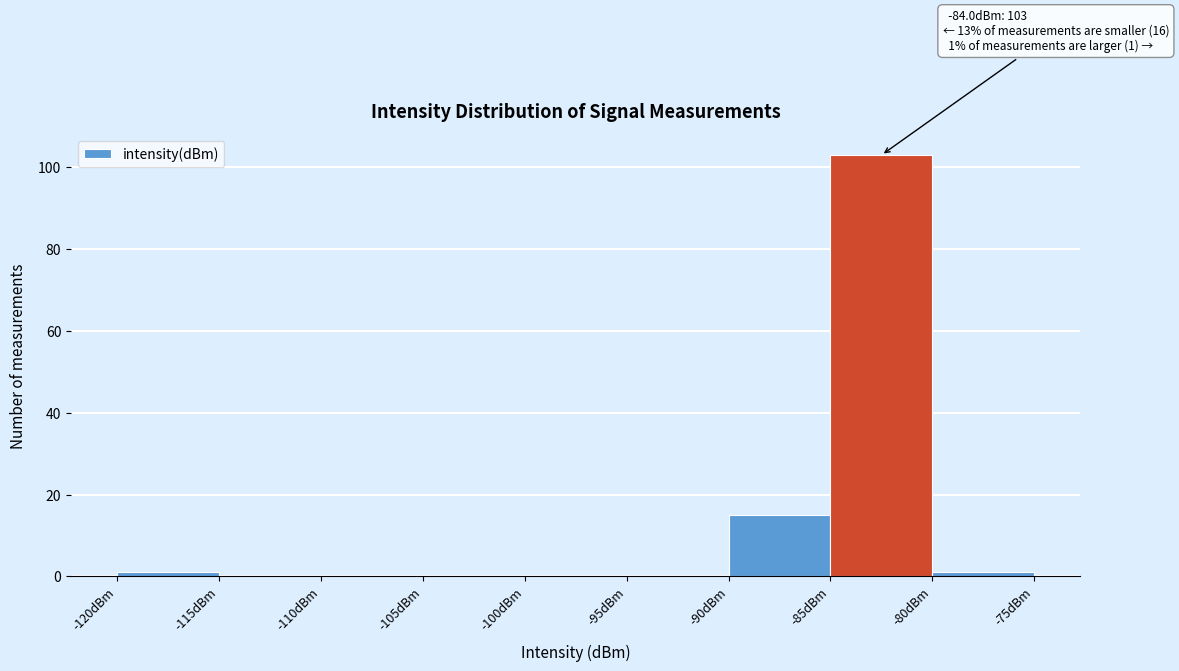

Over which range of the x-axis is the bar tallest?

-85 to -80